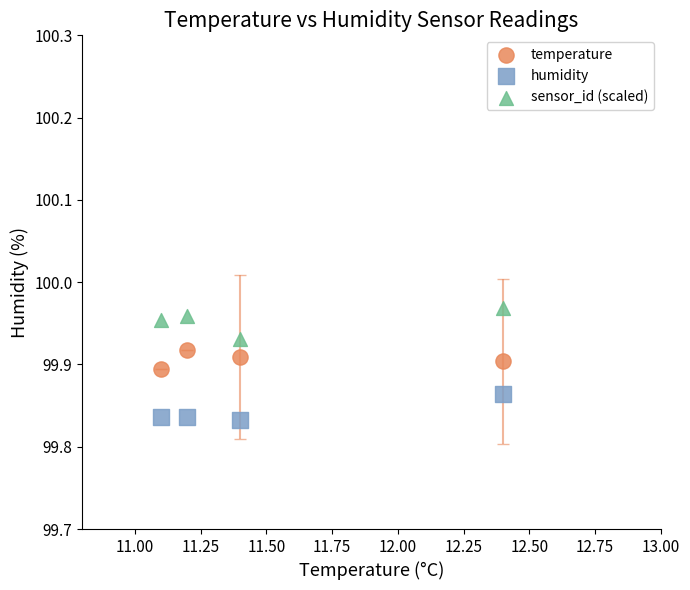

Which series reaches the maximum Y coordinate?

sensor_id (scaled)